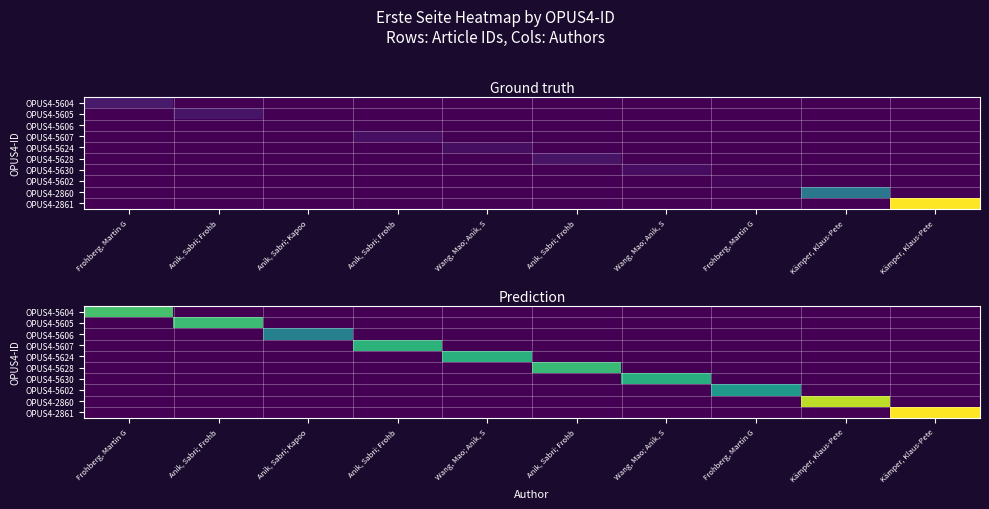

What is the difference between the OPUS4-2861 values at Anik, Sabri; Kapoo and Kämper, Klaus-Pete?

9.2